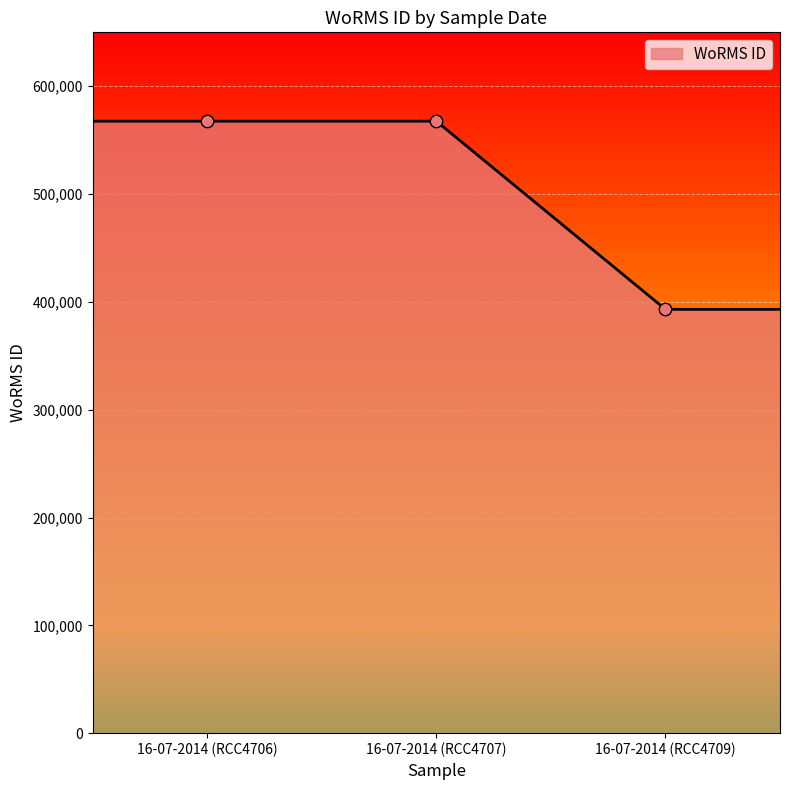

What is the difference between the second highest and minimum values?

174502